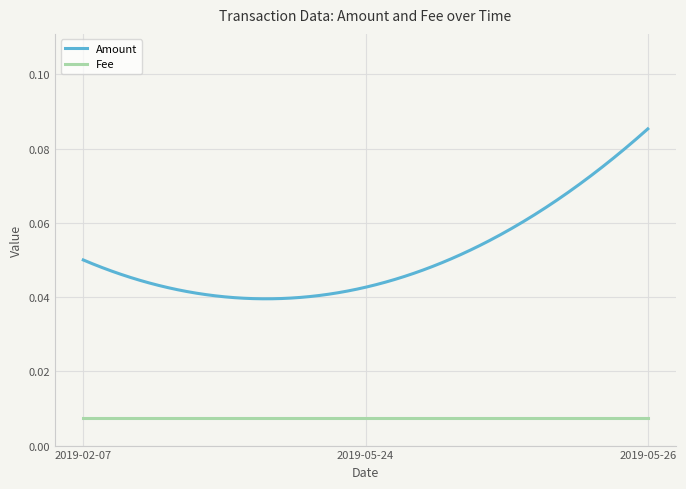

Rank the series by their maximum value, from lowest to highest.

Fee, Amount